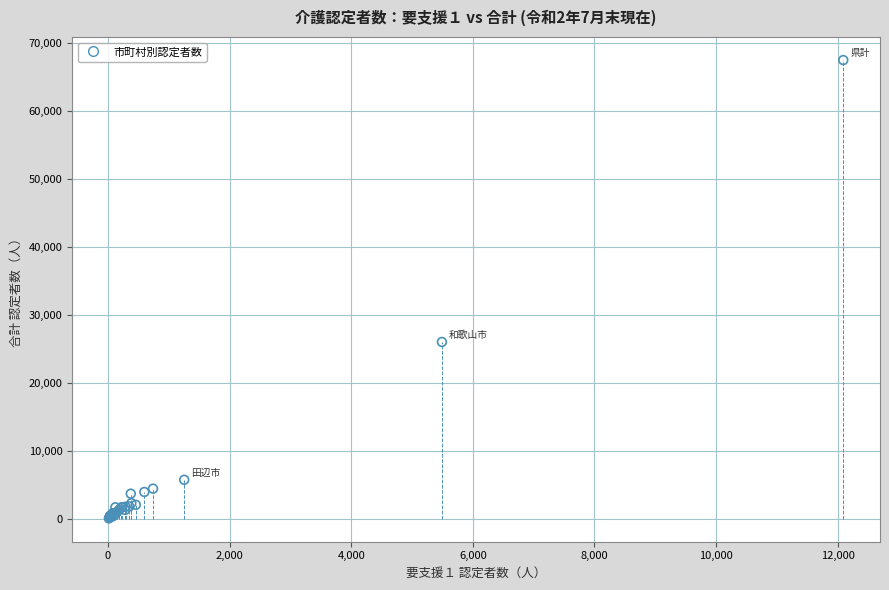

What Y value in the scatter plot is closest to 33771?

26013